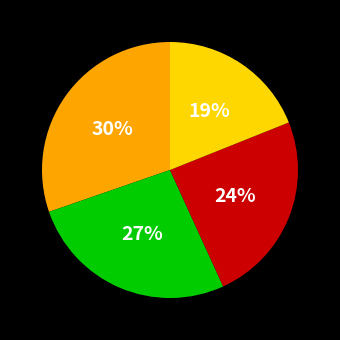

Does any single category account for the majority?

No